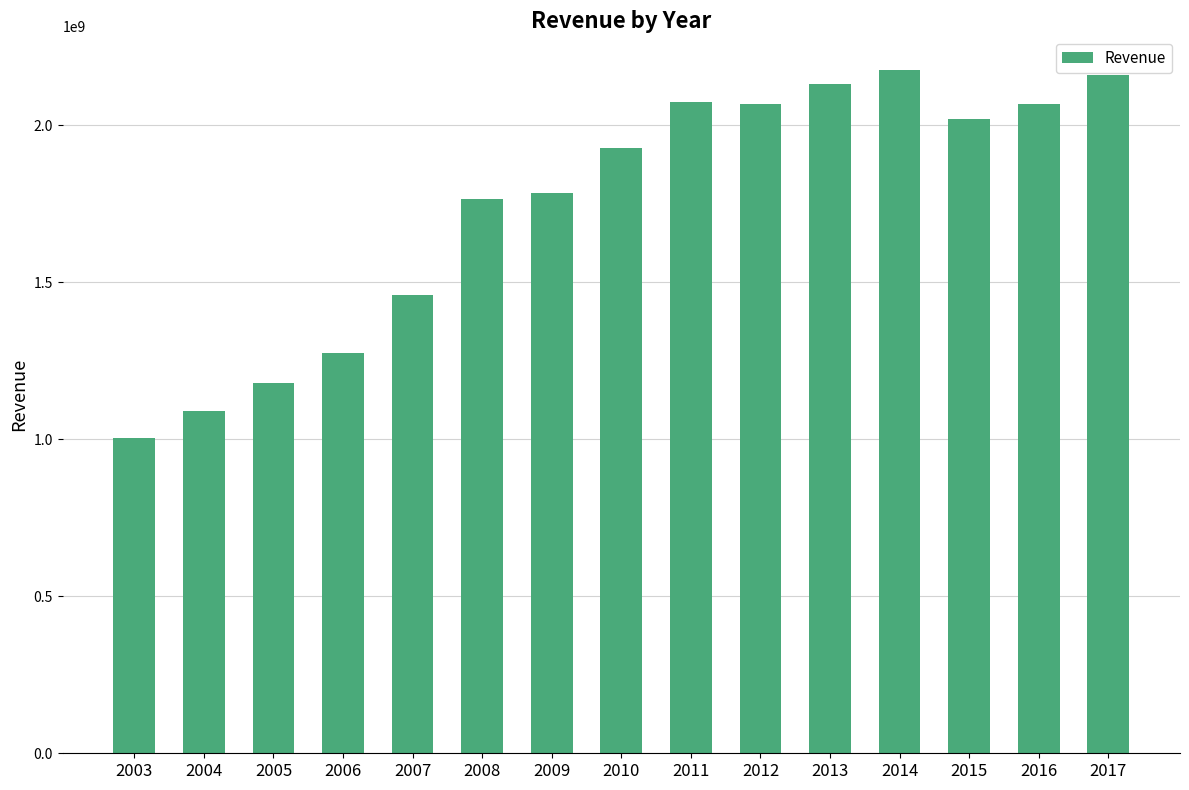

How many bars are there in total?

15